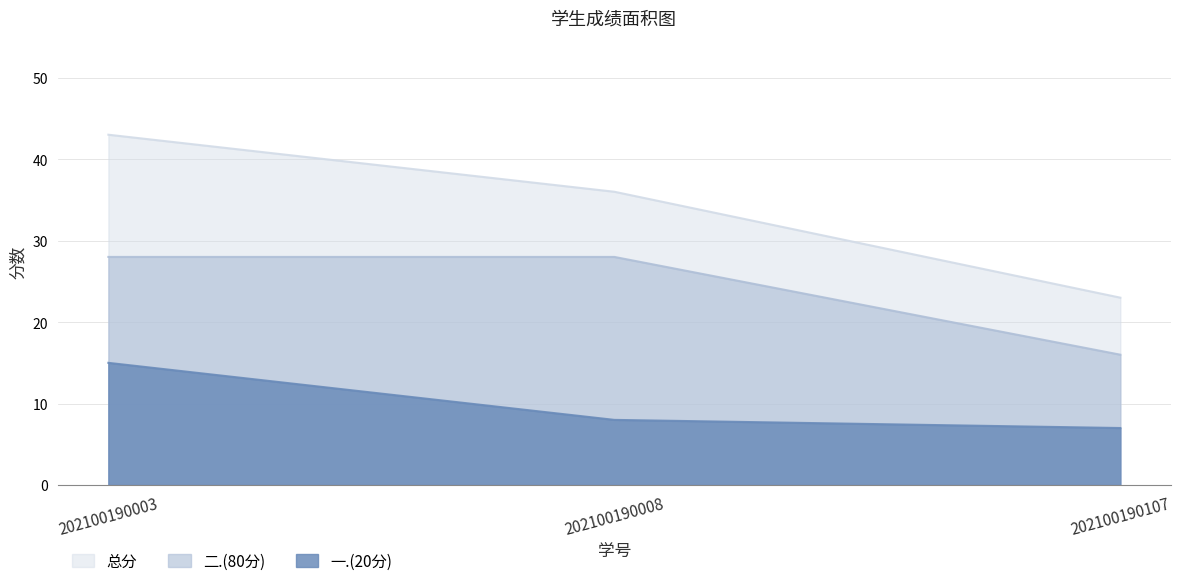

Read the 二.(80分) value at 202100190008, to the nearest 5.

30